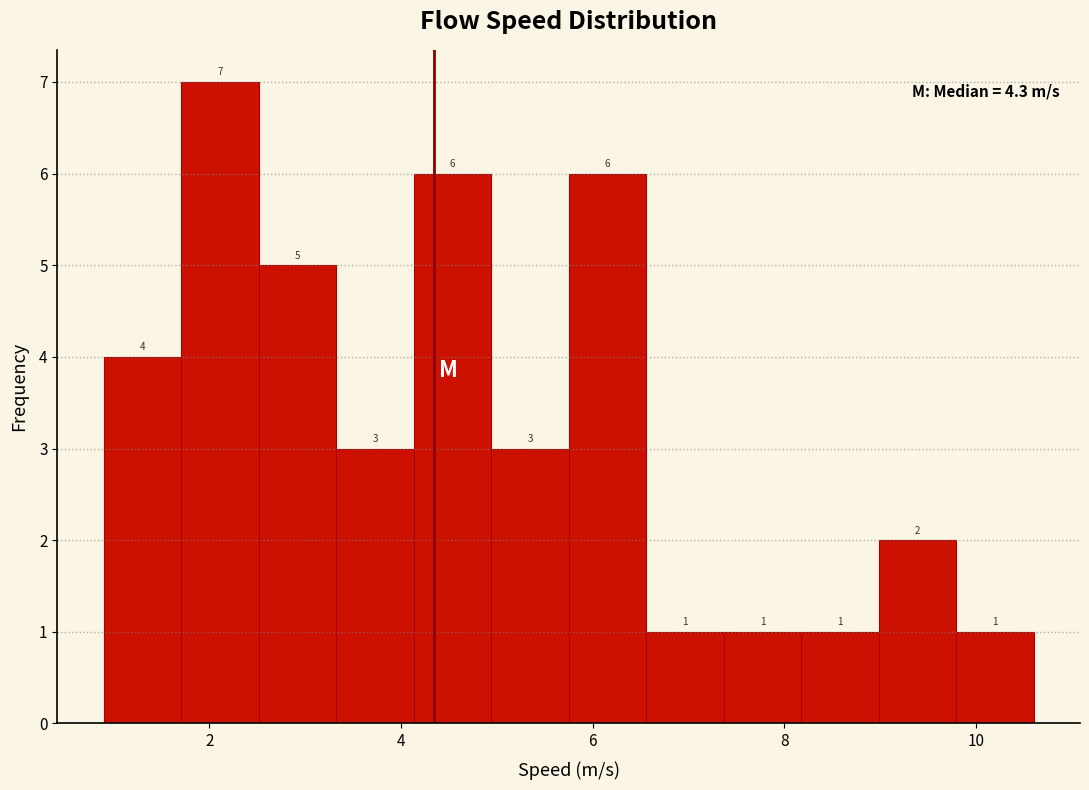

Reading left to right, transcribe this chart: for each bar, give the range it covers on the x-axis and its height. The bar edges are not printed on the chart, so give them approximately, as read against the axis.

1.0 to 1.8: 4
1.8 to 2.6: 7
2.6 to 3.4: 5
3.4 to 4.2: 3
4.2 to 5.0: 6
5.0 to 5.8: 3
5.8 to 6.6: 6
6.6 to 7.4: 1
7.4 to 8.2: 1
8.2 to 9.0: 1
9.0 to 9.8: 2
9.8 to 10.6: 1